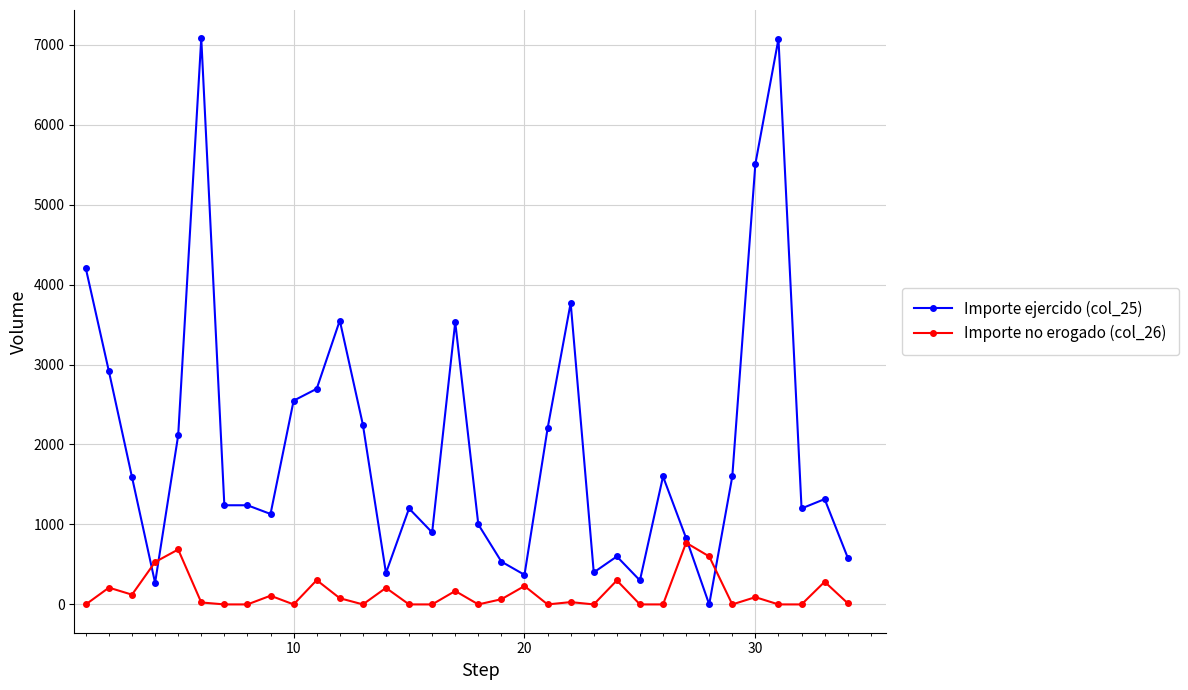

Which series has the largest range (max minus min)?

Importe ejercido (col_25)